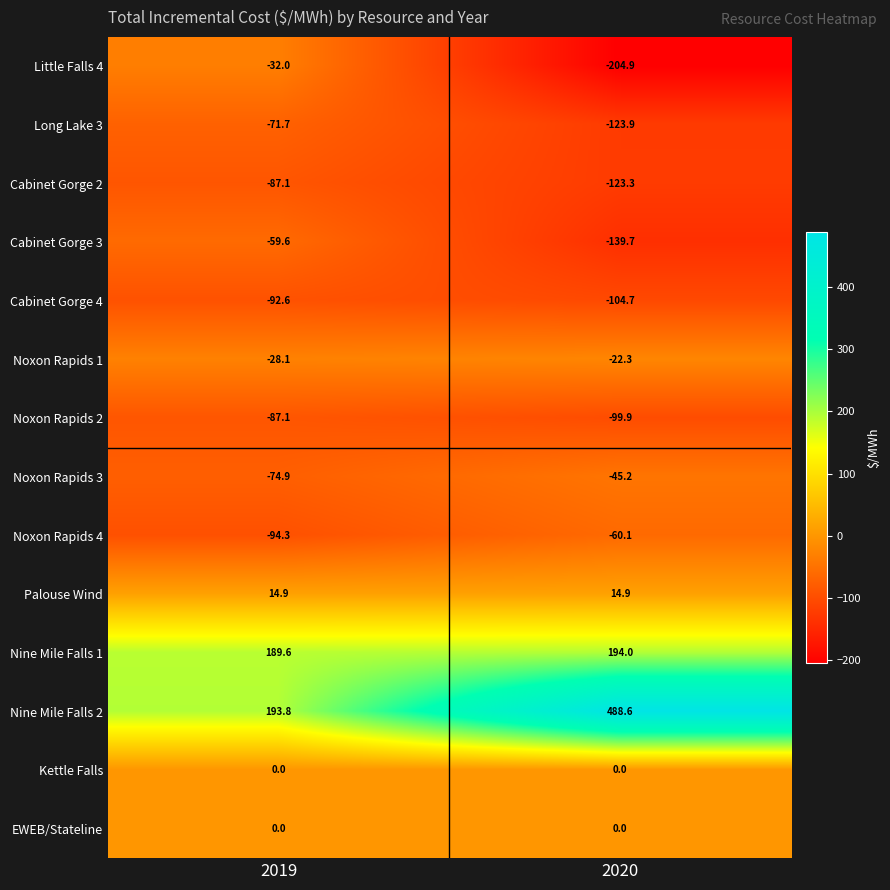

What is the sum of all Nine Mile Falls 1 values?

383.6